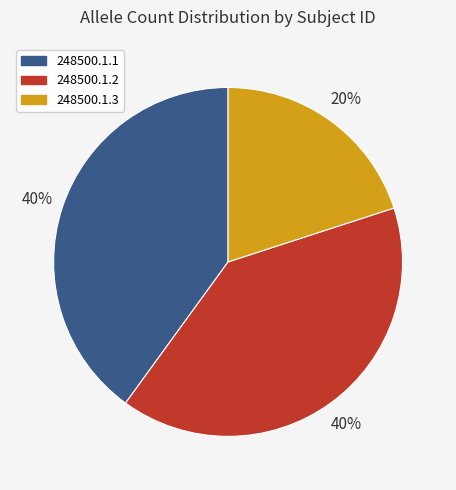

Between 248500.1.1 and 248500.1.3, which is larger?

248500.1.1